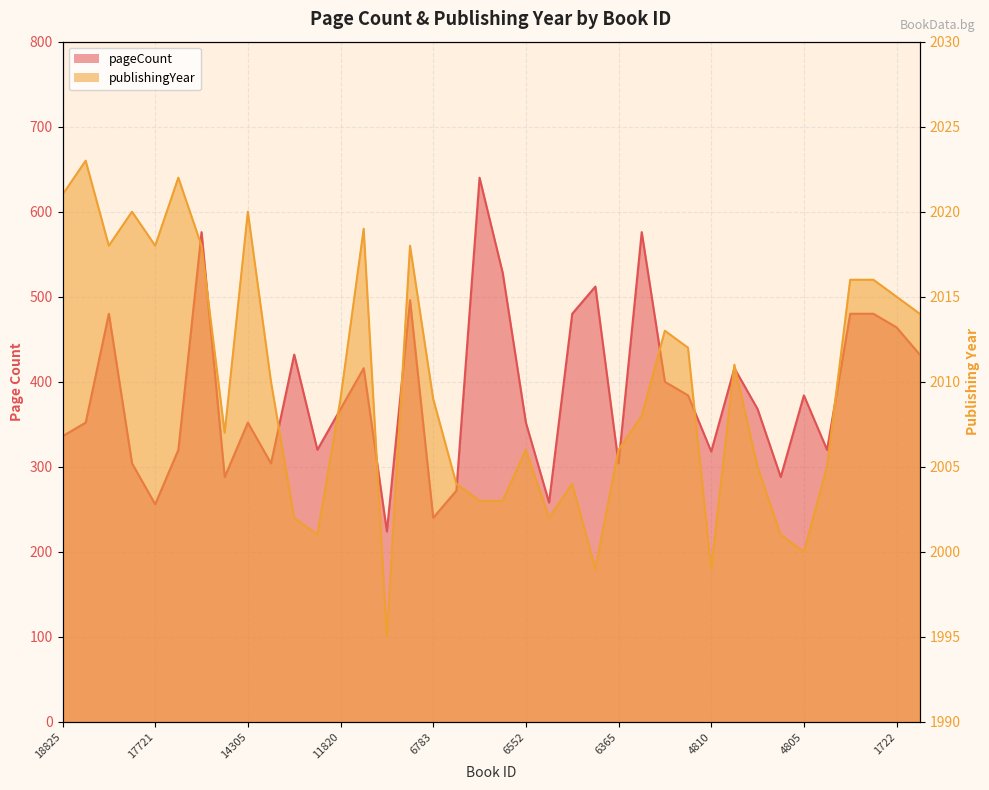

In publishingYear, how many points are lower than both neighbors (excluding endpoints)?

9